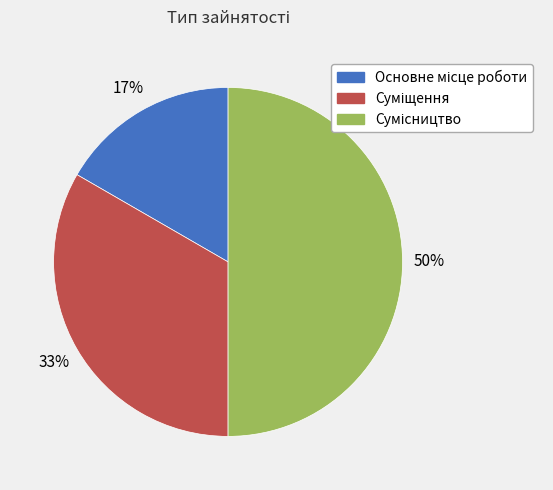

To the nearest percent, what is the average slice percentage?

33%